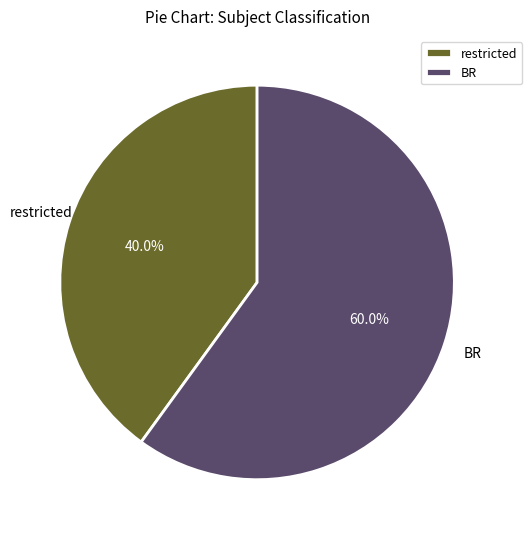

Which has a higher value, BR or restricted?

BR